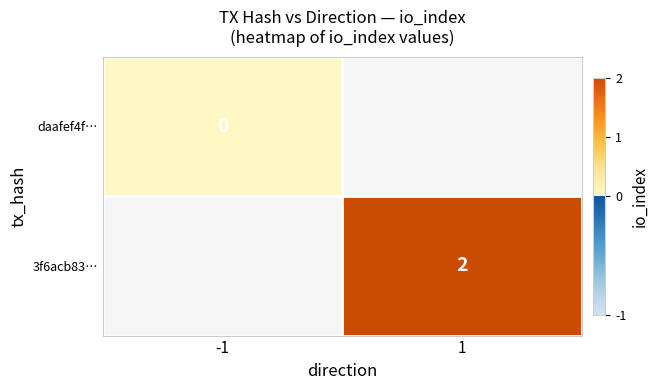

Is it true that 3f6acb83… equals 2 at 1?

True